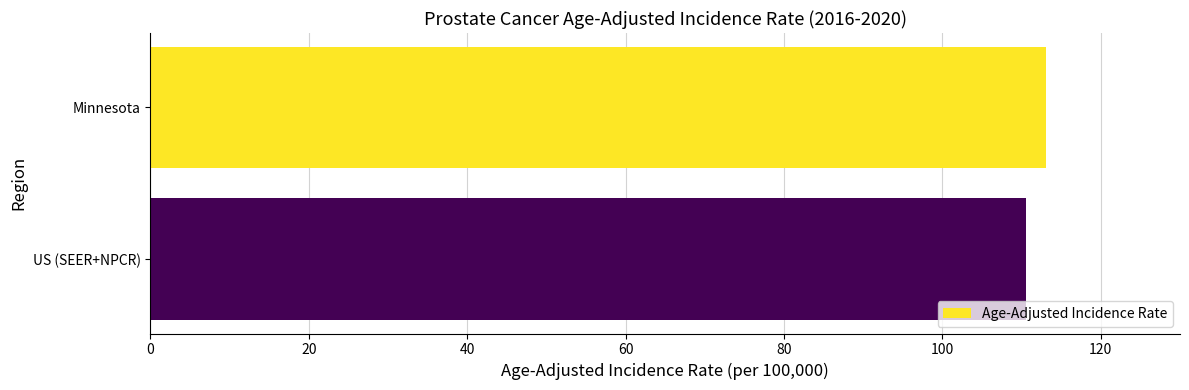

Where is the data nearest to the value 111?

US (SEER+NPCR)